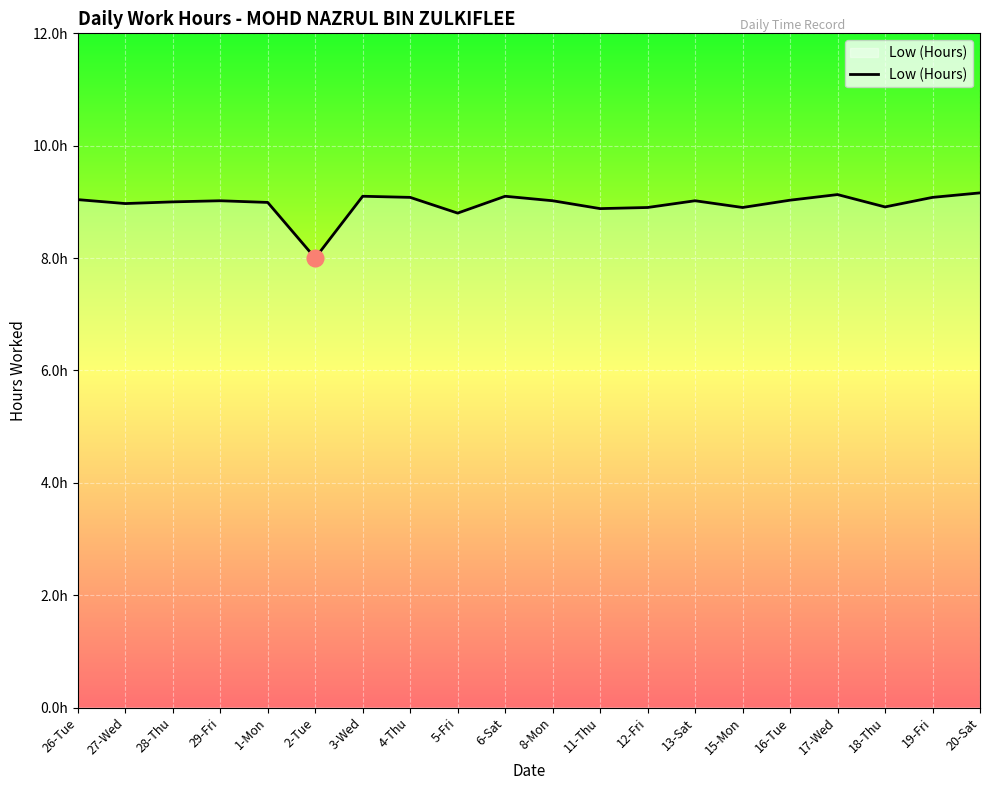

At which label is the value closest to 8?

2-Tue